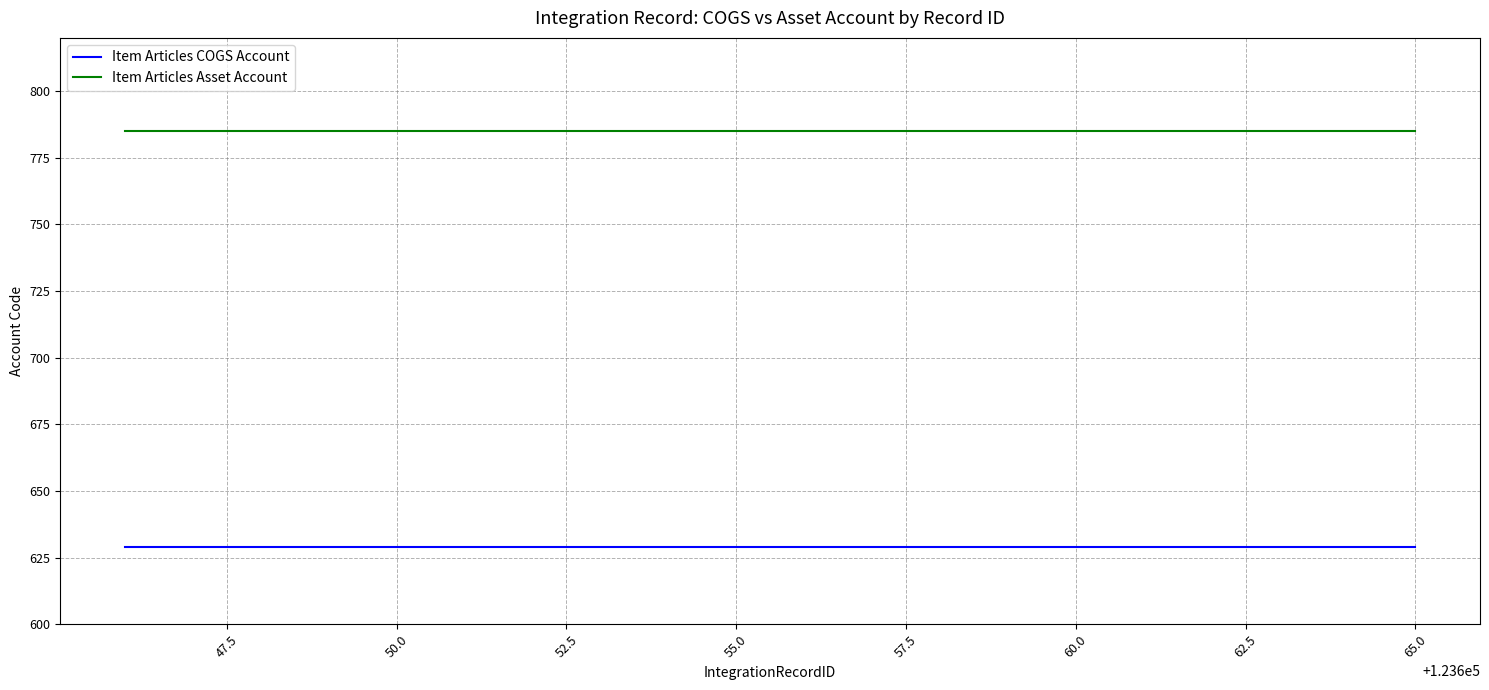

At how many categories does at least one series exceed 657?

20